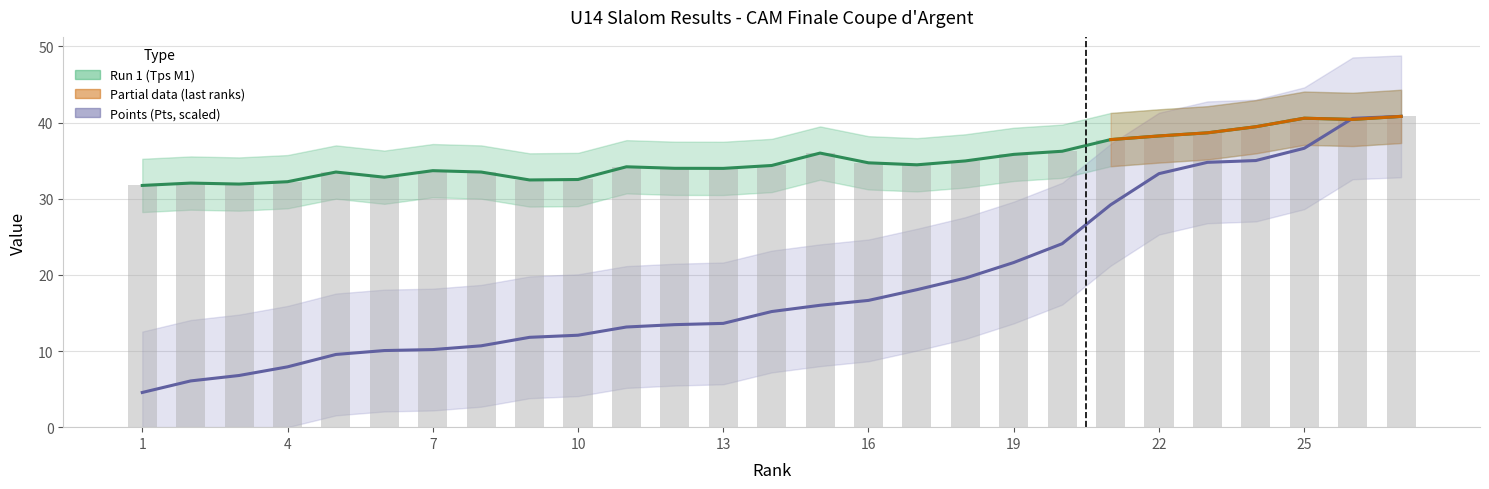

What is the sum of the Points (Pts) values at 19 and 5?

31.2